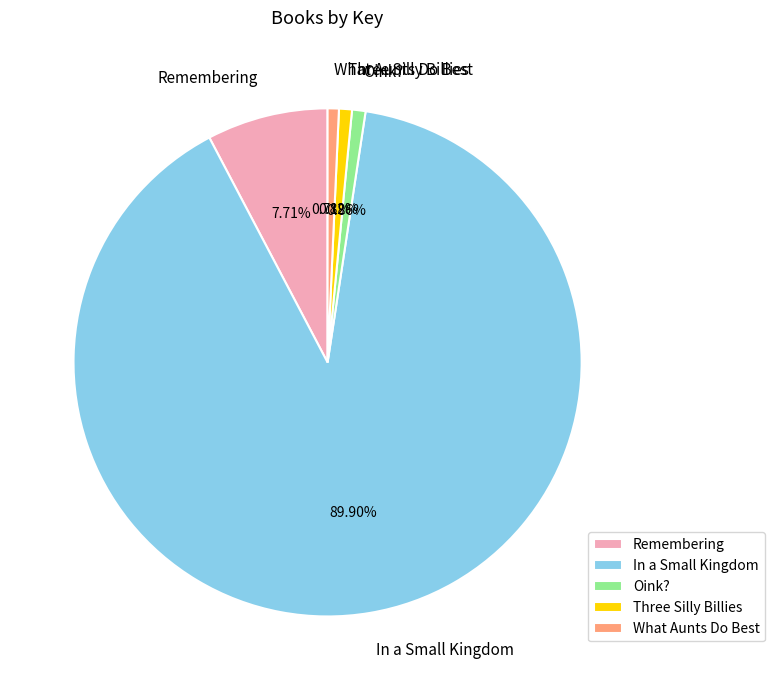

How much of the chart is everything except Three Silly Billies?

99.2%